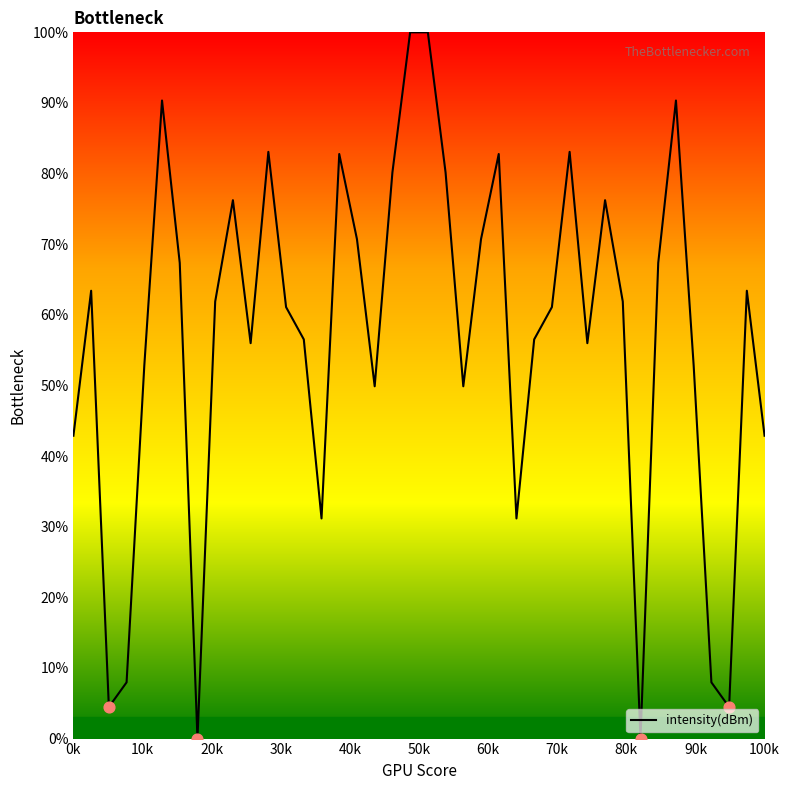

What is the maximum value shown in the chart?

100.0